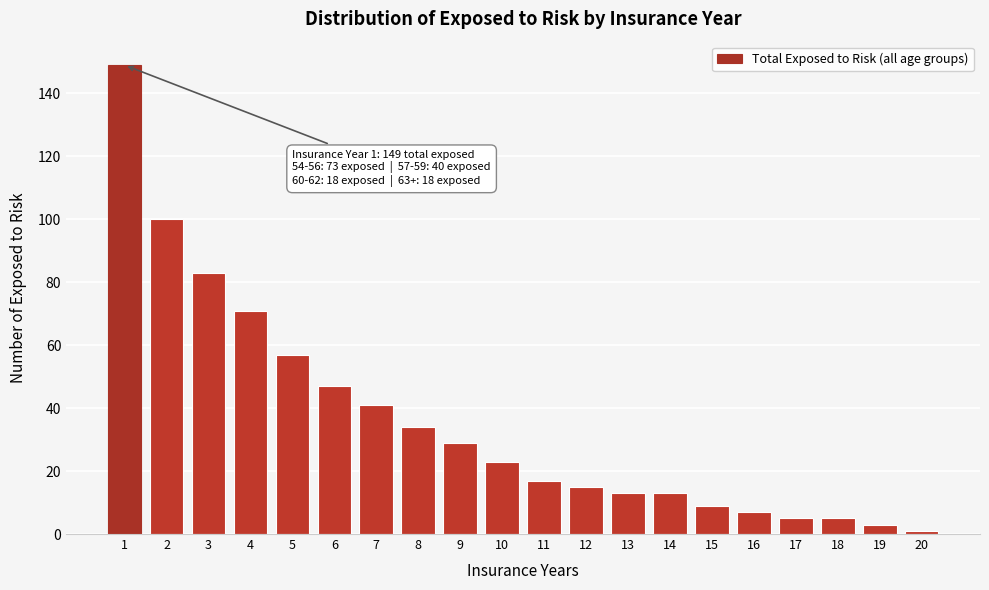

Reading right to left, list all the values displayed in this chart.

20=1	19=3	18=5	17=5	16=7	15=9	14=13	13=13	12=15	11=17	10=23	9=29	8=34	7=41	6=47	5=57	4=71	3=83	2=100	1=149